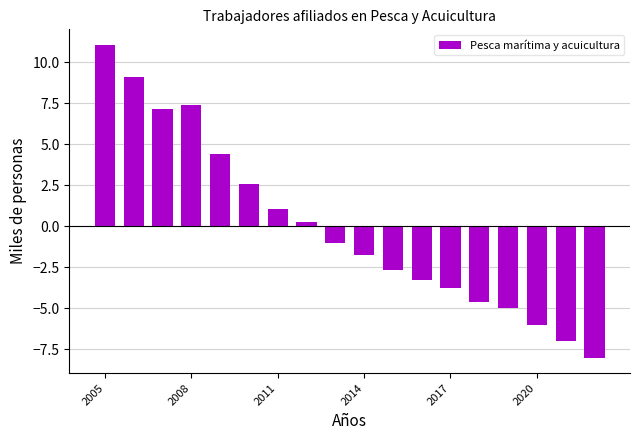

What is the difference between the maximum and minimum values?

19.1